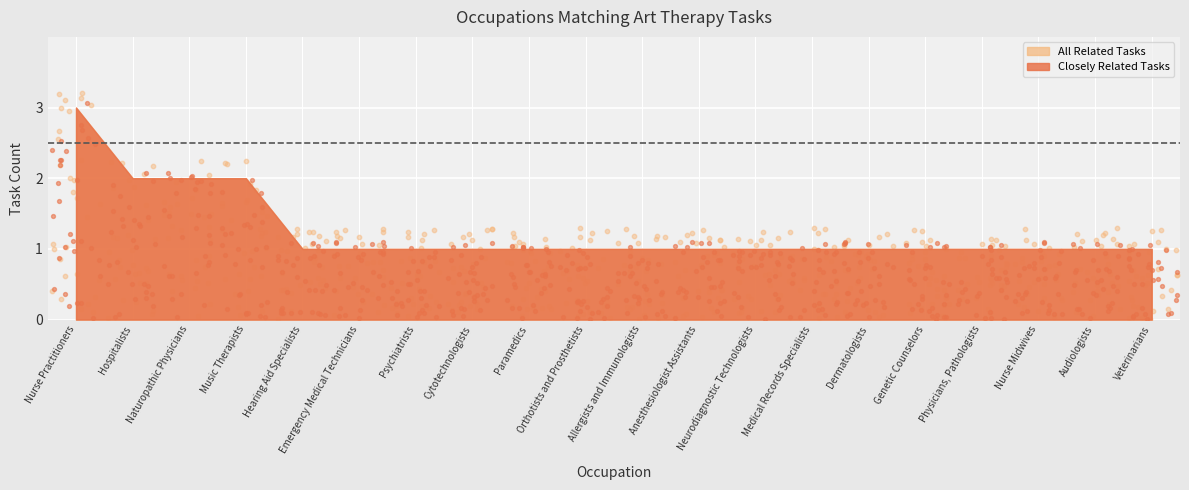

At how many categories does at least one series exceed 1?

4